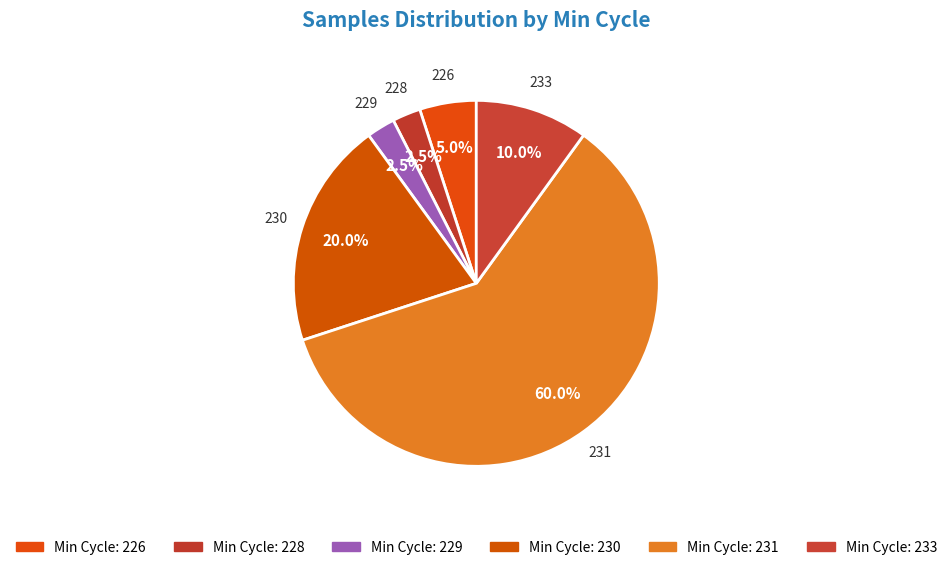

How many slices are in this pie chart?

6